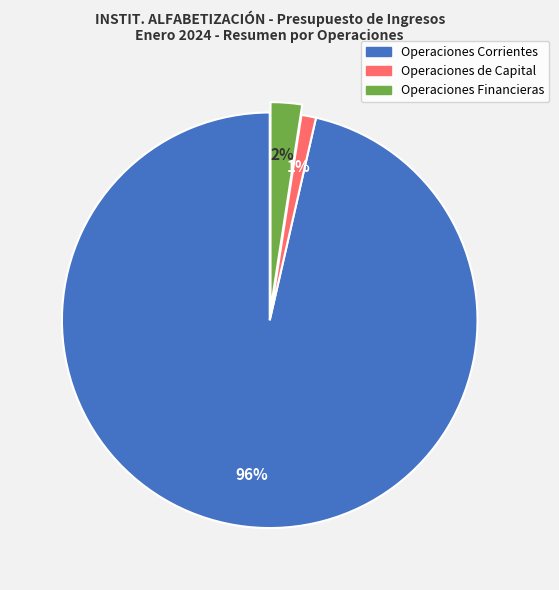

Does Operaciones de Capital account for over 50% of the chart?

No